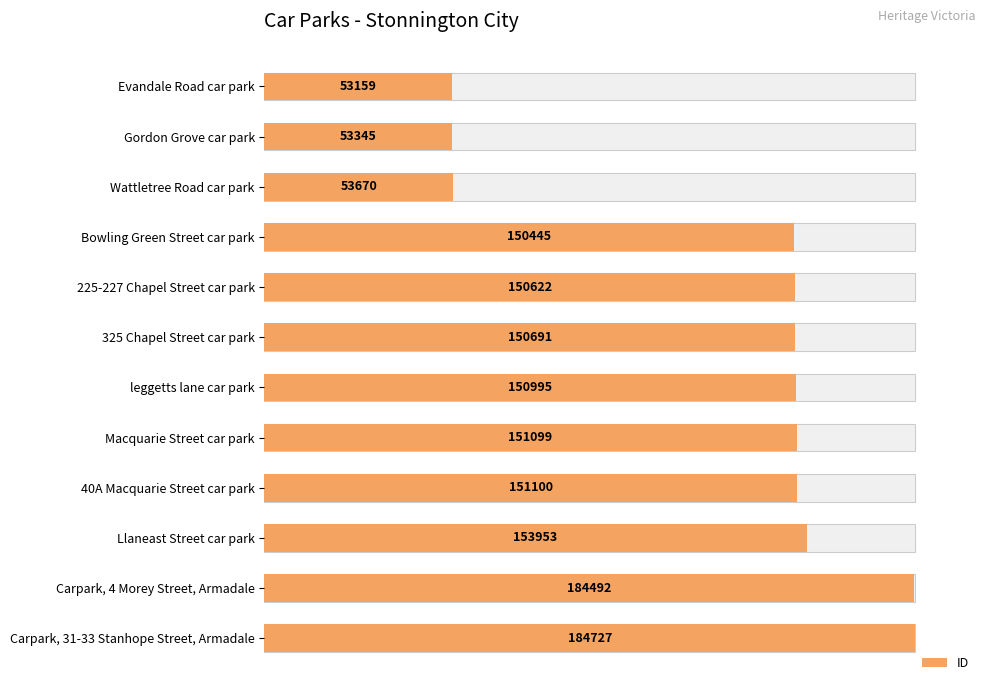

How many bars are there in total?

12